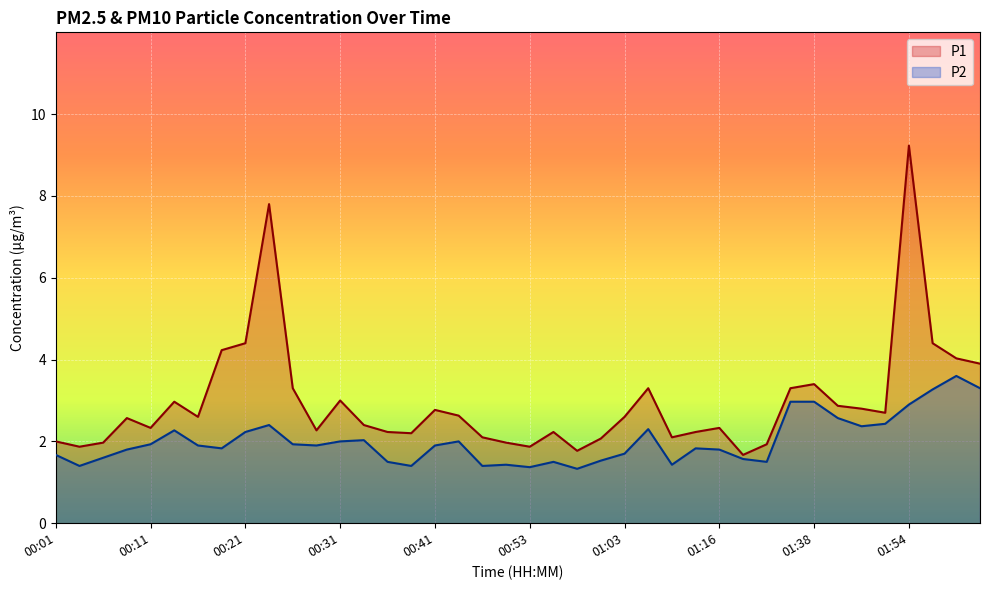

Which category has the highest value across all series?

01:54